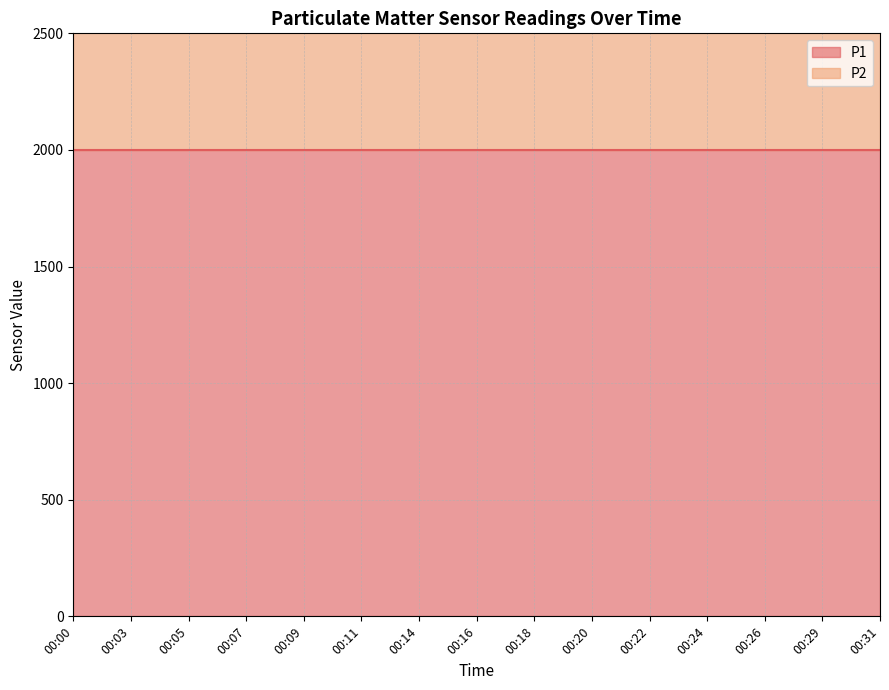

What is the average value of the P2 series?

999.9